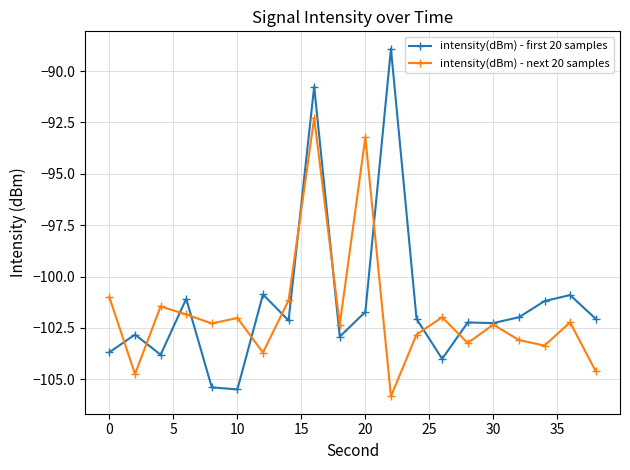

What is the lowest value of the intensity(dBm) - next 20 samples series?

-105.8